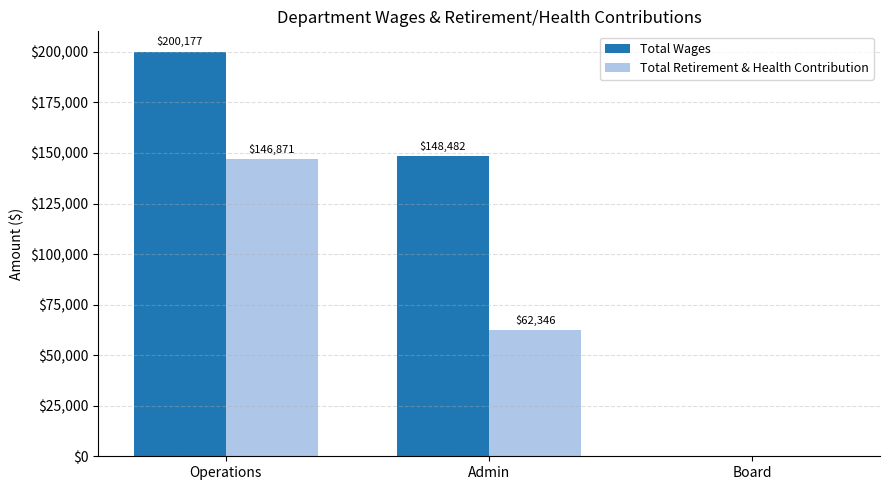

Where is Total Wages nearest to the value 100088?

Admin